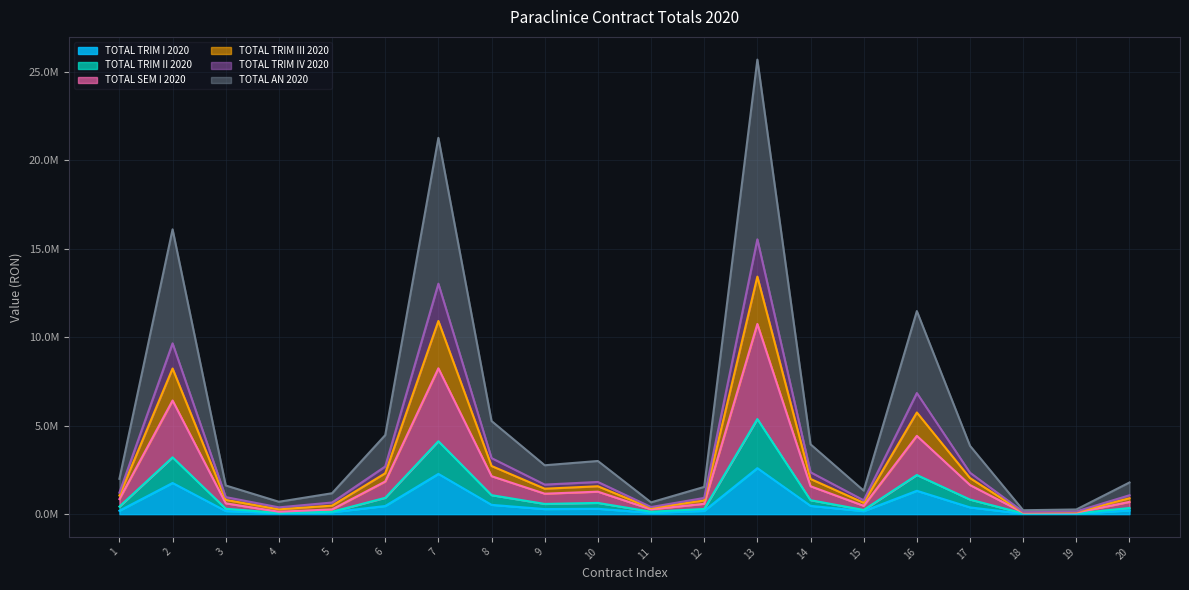

What are all the series names shown in the legend?

TOTAL TRIM I 2020, TOTAL TRIM II 2020, TOTAL SEM I 2020, TOTAL TRIM III 2020, TOTAL TRIM IV 2020, TOTAL AN 2020